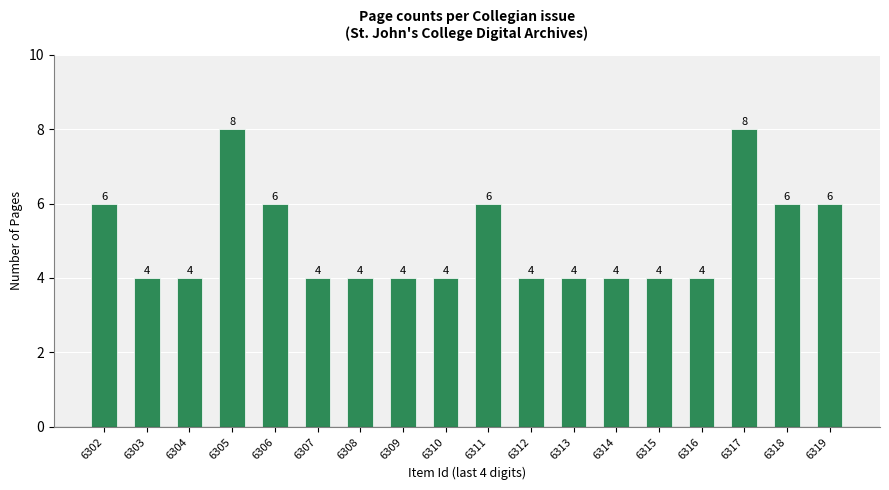

What is the difference between the maximum and second lowest values?

4